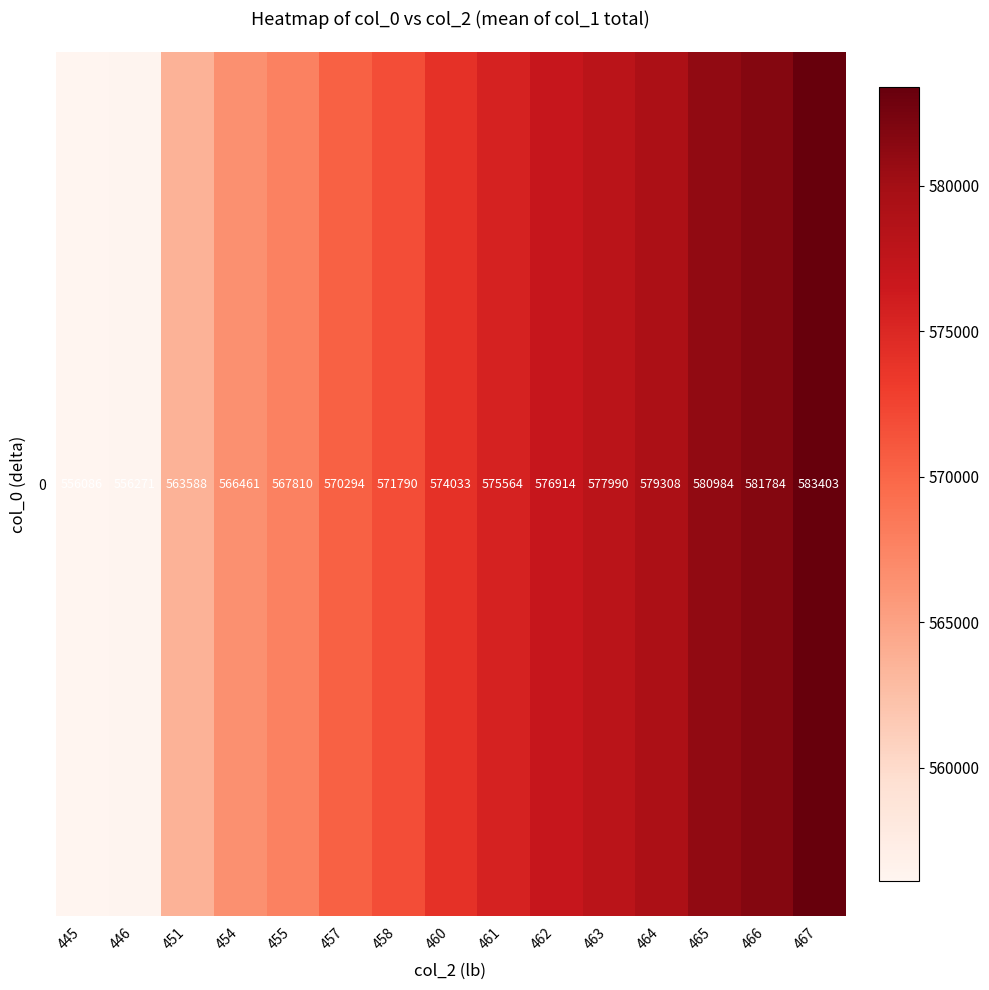

What is the ratio of the value at 462 to the value at 467?

1.0